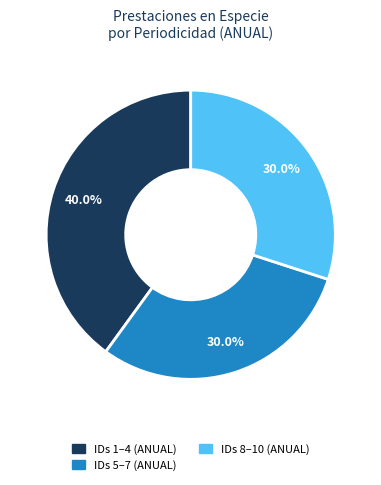

Is there a majority slice in this chart?

No